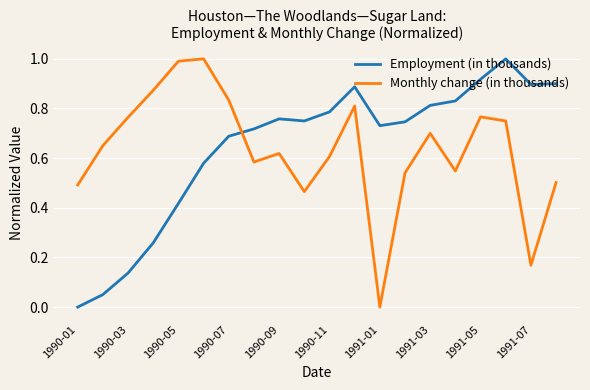

What is the maximum value shown in the chart?

1.0